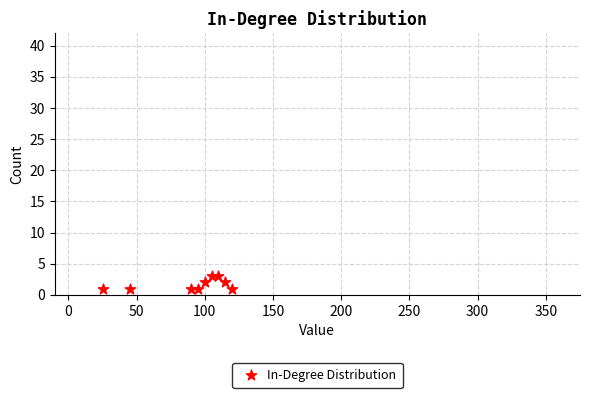

What is the range of X values (max minus min)?

95